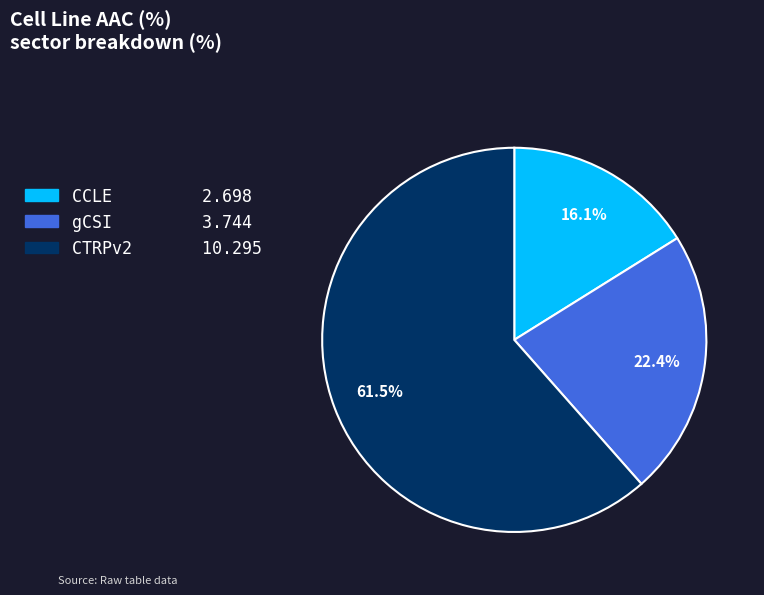

How many segments does this pie chart have?

3